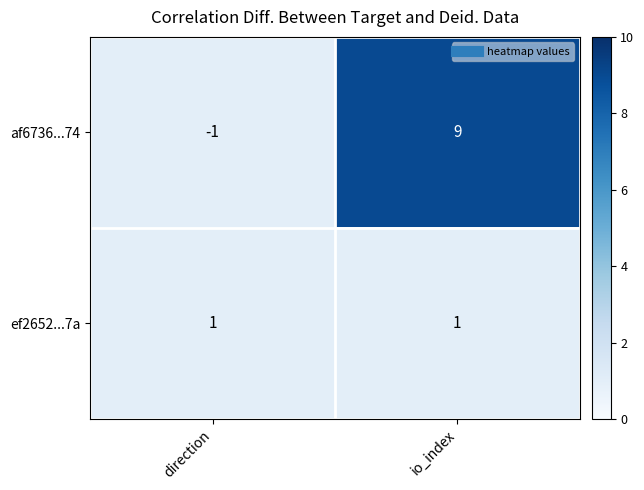

Reading left to right, list all the values displayed in this chart.

af6736...74: direction=-1	io_index=9
ef2652...7a: direction=1	io_index=1